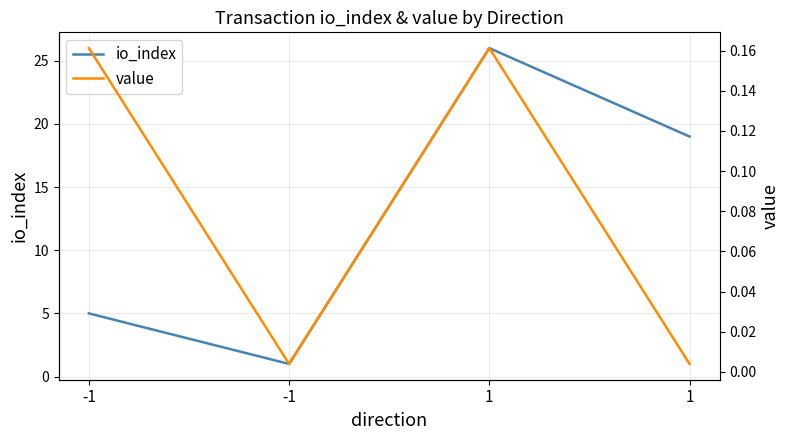

What is the value of the value point at the 2nd from the left?

0.2